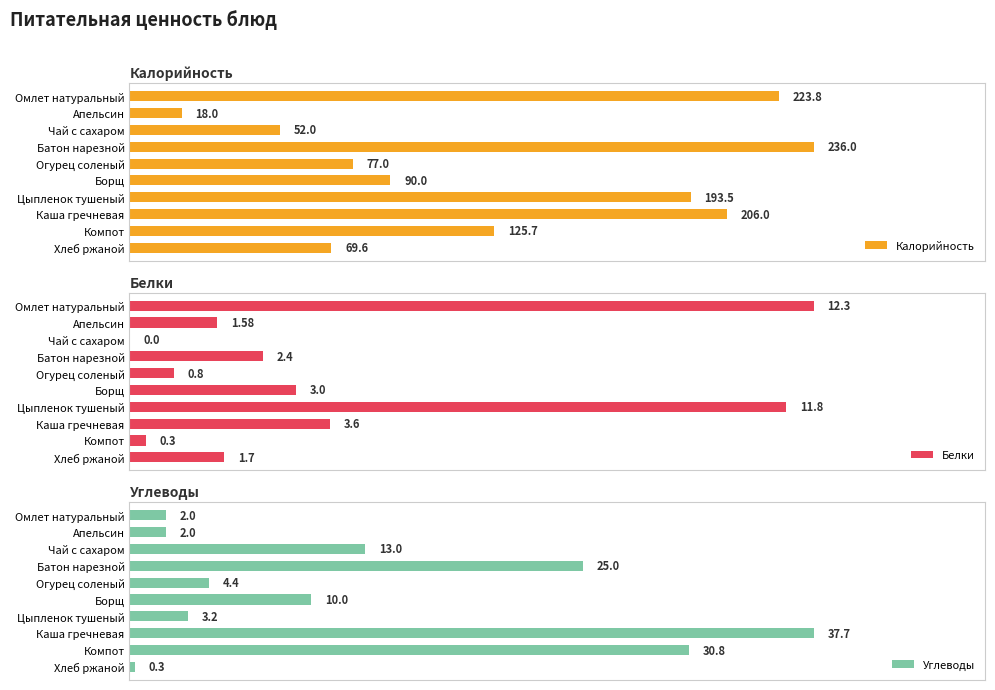

What is the minimum value for Углеводы?

0.3